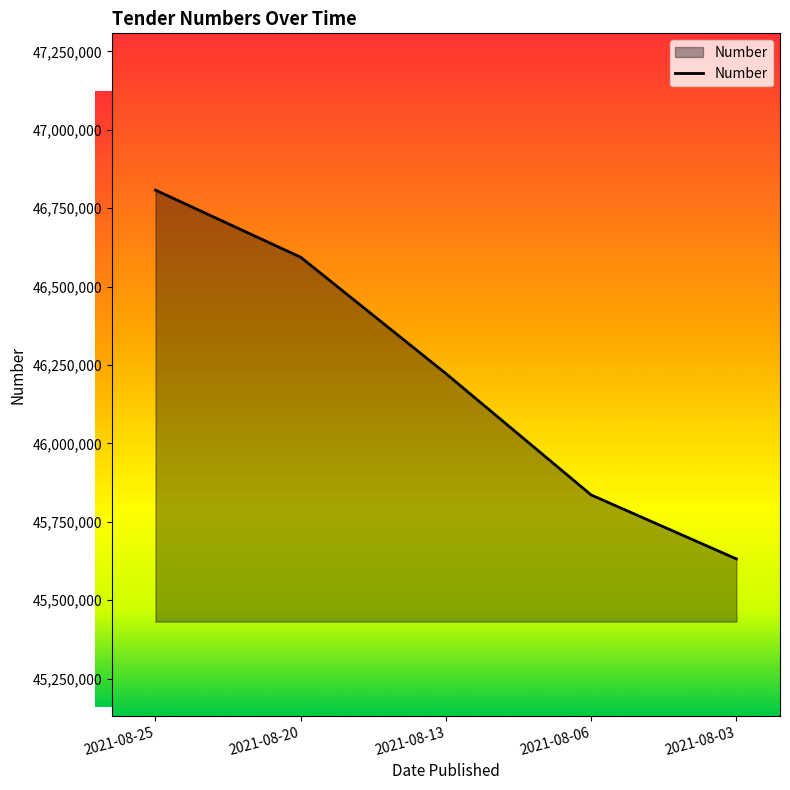

Reading right to left, transcribe all the data shown in this chart.

2021-08-03=45631469	2021-08-06=45835468	2021-08-13=46222430	2021-08-20=46593585	2021-08-25=46807657